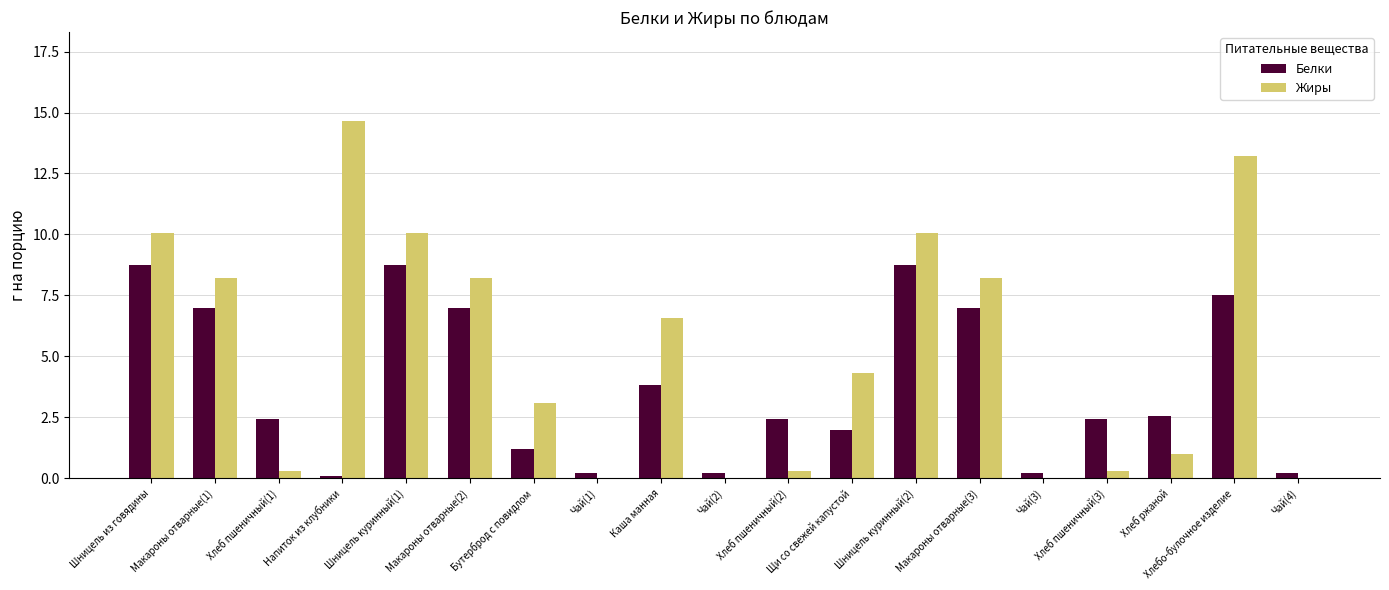

Which series has the largest total across all categories?

Жиры